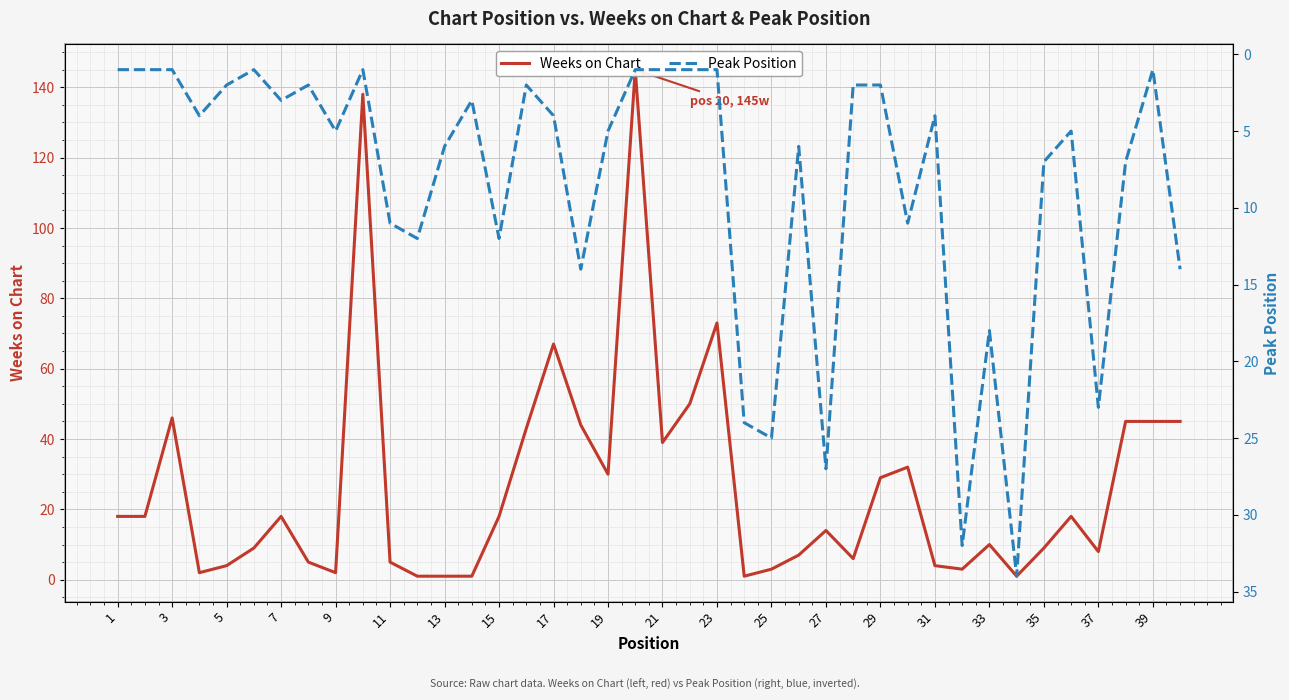

Between 35 and 37, which series saw the biggest shift?

Peak Position